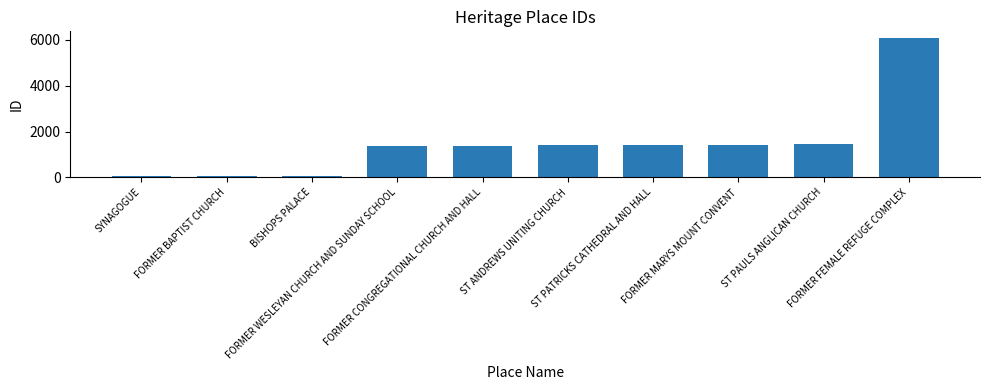

What is the greatest value displayed?

6065